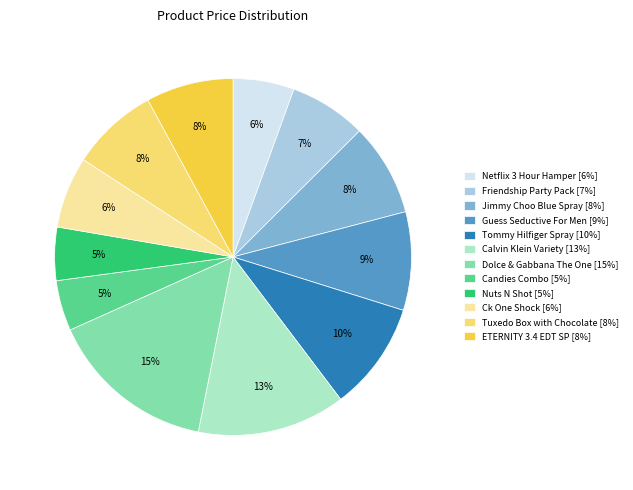

Is the sum of Tommy Hilfiger Spray [10%] and Dolce & Gabbana The One [15%] greater than half?

No